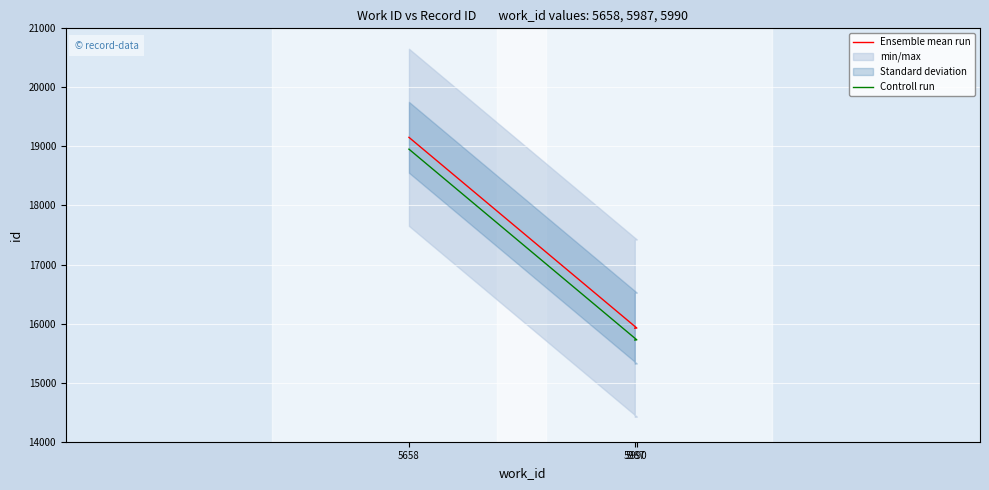

Is it true that Controll run equals 31939 at 5658?

False